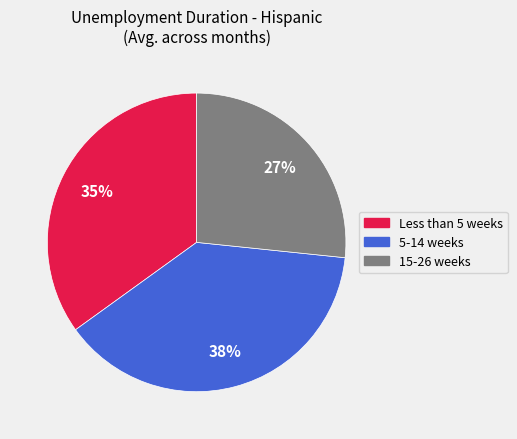

How many segments does this pie chart have?

3